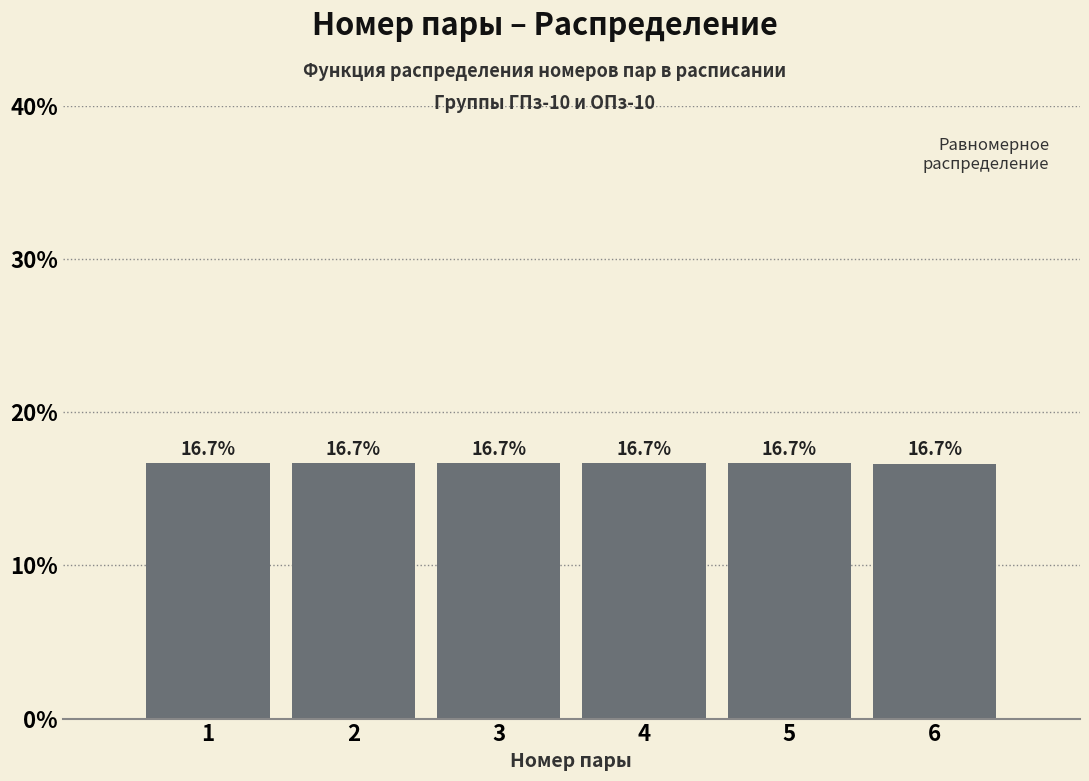

Reading left to right, list every bar in this chart as the range it spans on the x-axis followed by its height.

0.5 to 1.5: 16.7
1.5 to 2.5: 16.7
2.5 to 3.5: 16.7
3.5 to 4.5: 16.7
4.5 to 5.5: 16.7
5.5 to 6.5: 16.7